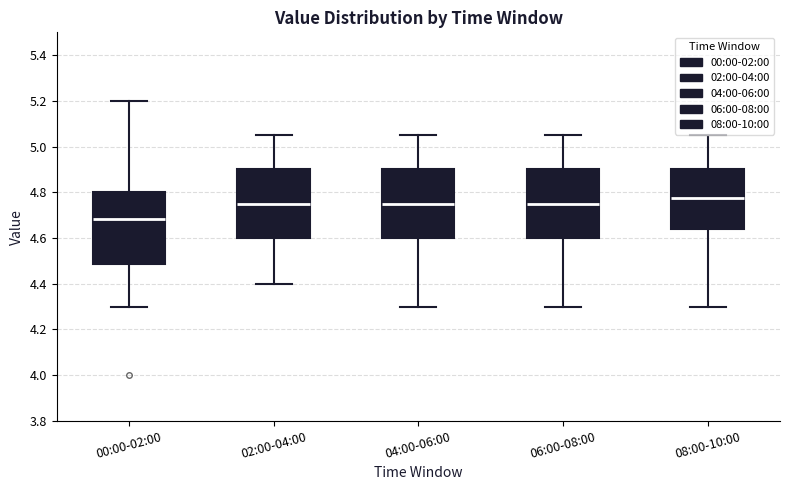

Which box's median line is the lowest?

00:00-02:00